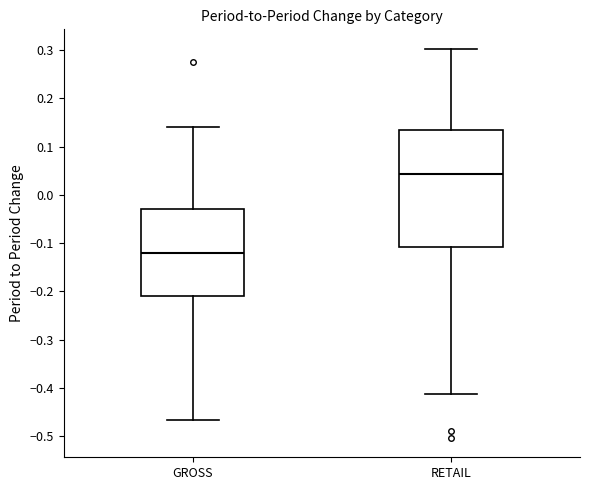

Where is the lower edge of the box for RETAIL on the y-axis? The values are not printed on the chart, so give them approximately, as read against the axis.

-0.11